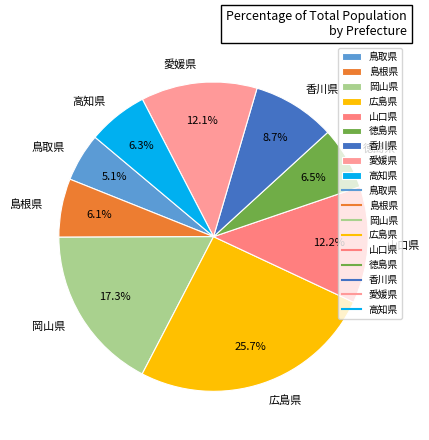

Is it true that 高知県 is 17% of the pie?

False